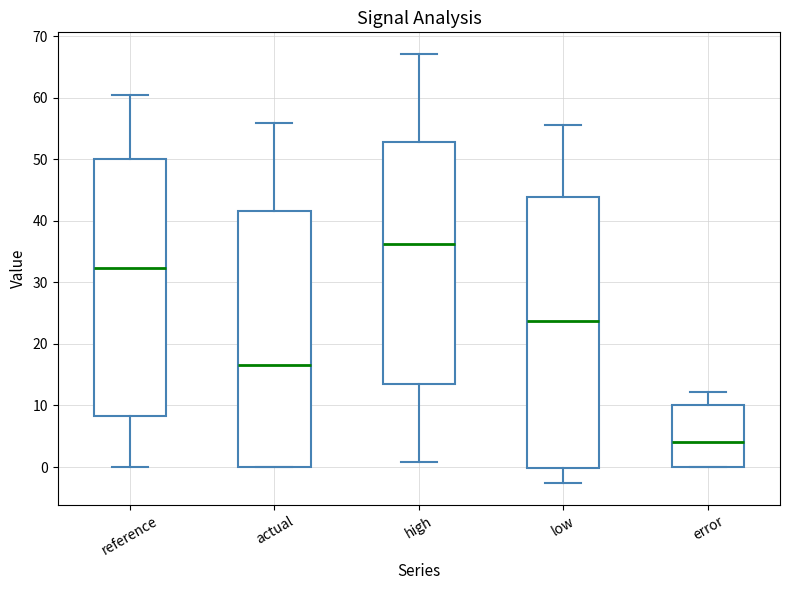

Where does the lower whisker of the box for low end on the y-axis? The values are not printed on the chart, so give them approximately, as read against the axis.

-3